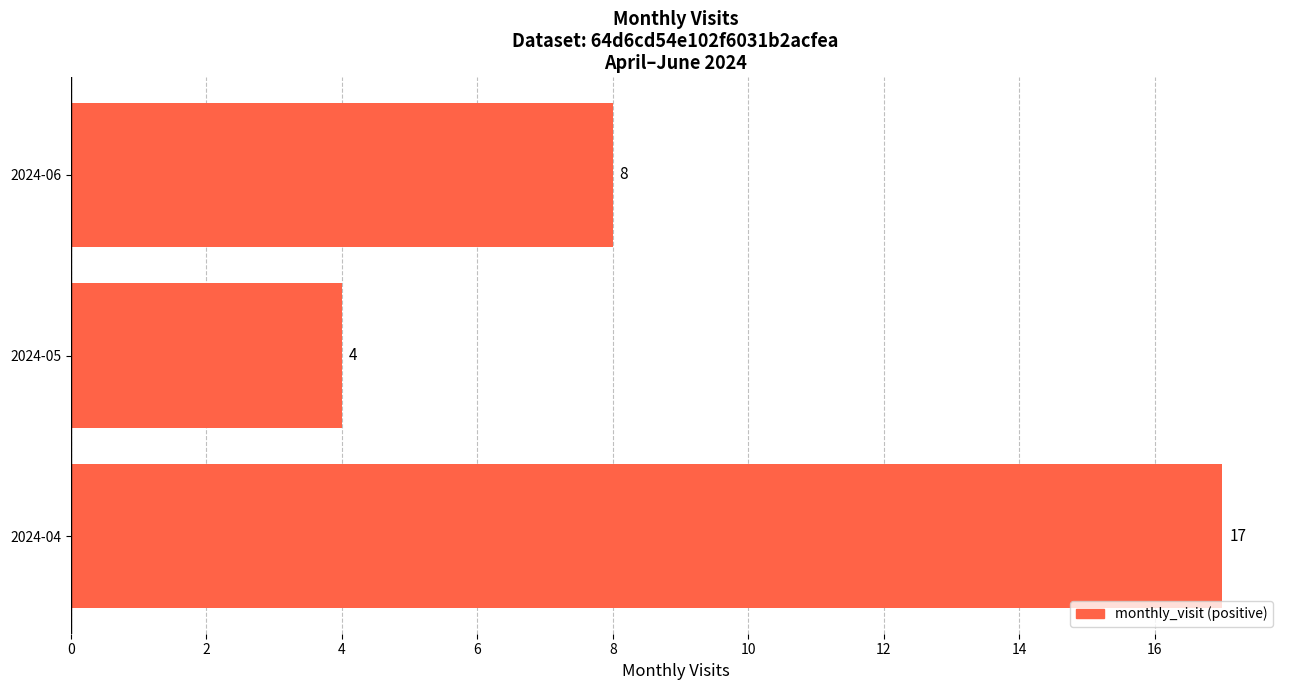

Are the bars grouped side by side (vs. stacked)?

No